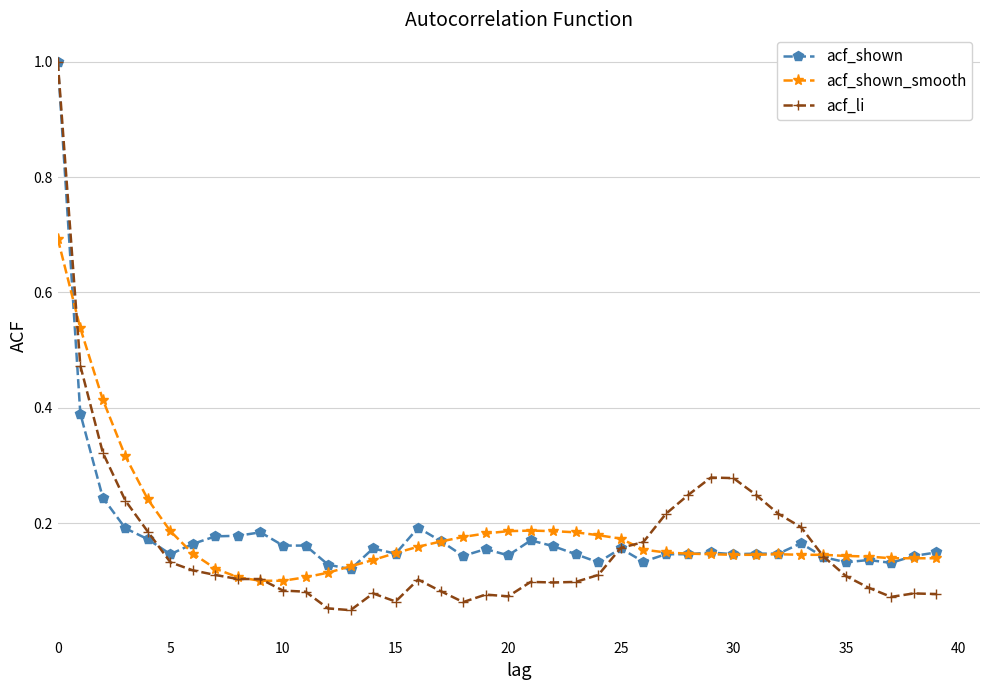

What is the difference between the maximum and minimum values in the acf_shown series?

0.9